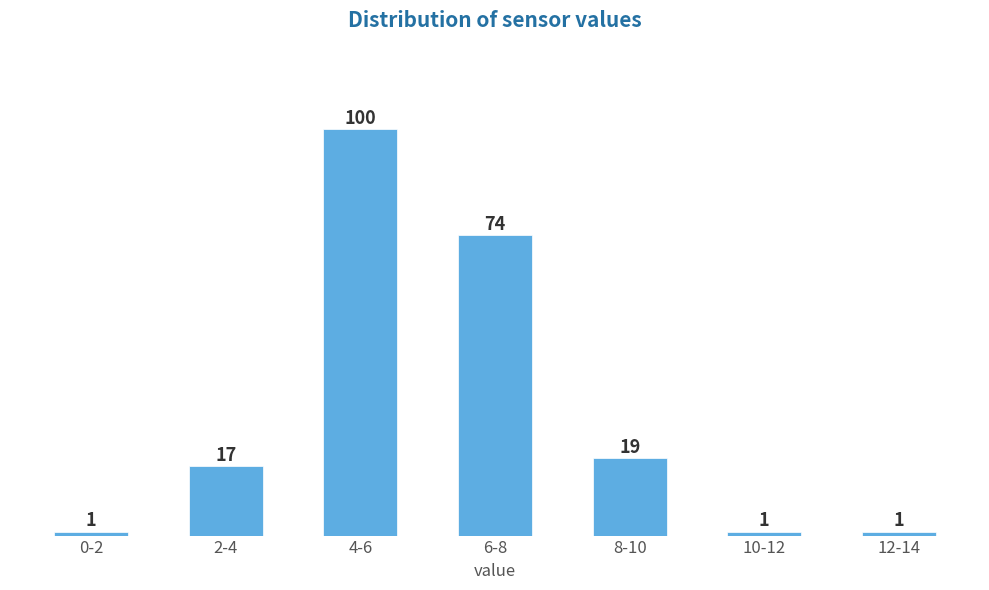

Reading left to right, list all the values displayed in this chart.

1	17	100	74	19	1	1